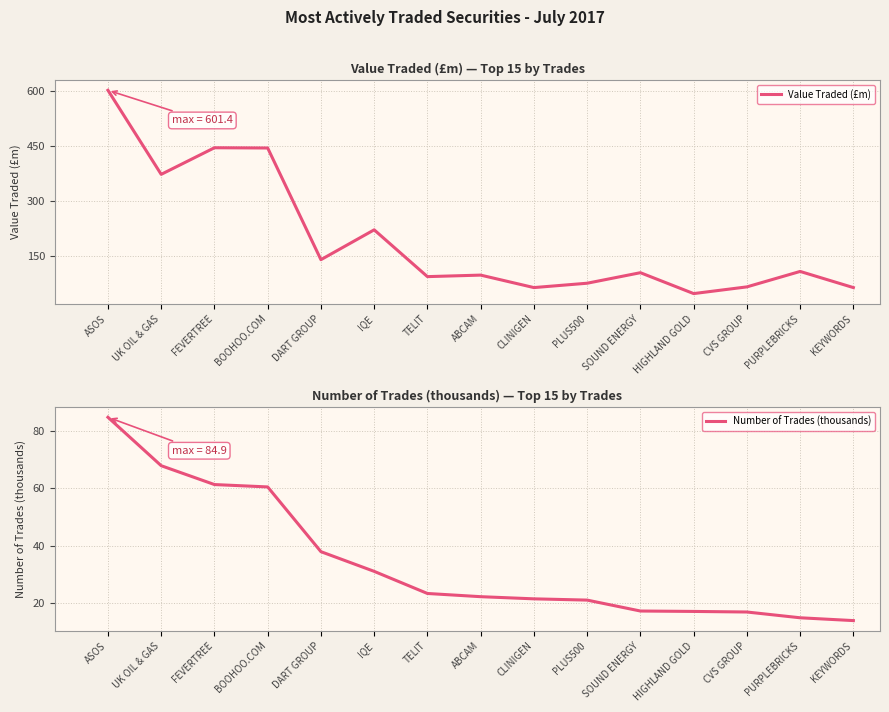

Is it true that Number of Trades (thousands) equals 6.1 at PURPLEBRICKS?

False